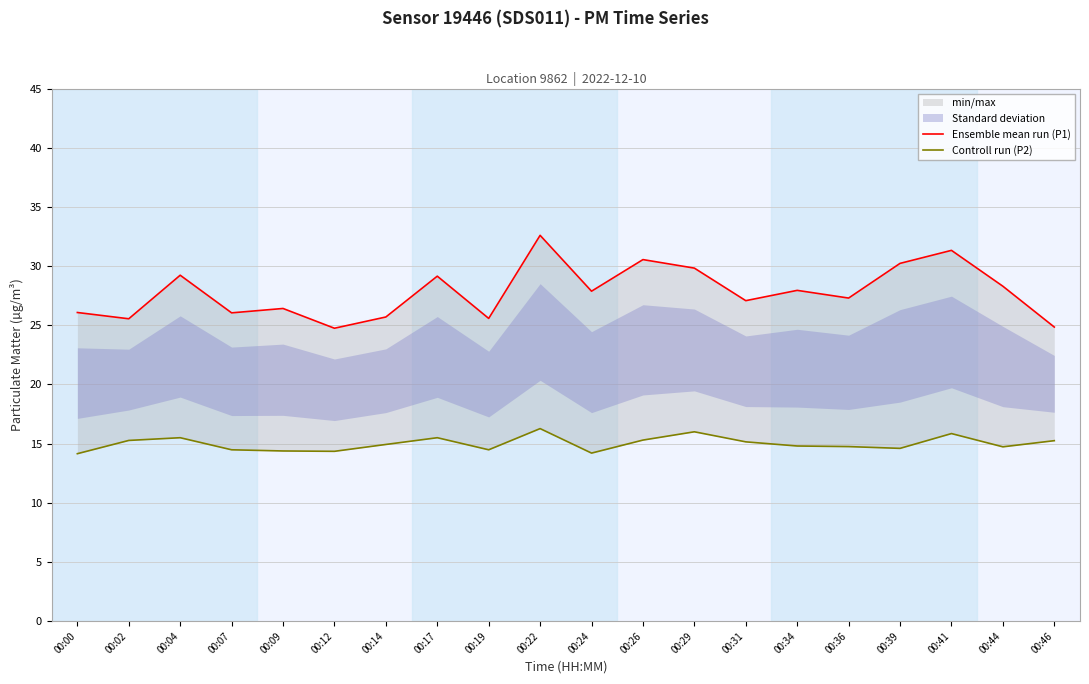

True or false: Ensemble mean run (P1) and Controll run (P2) intersect in this chart.

False